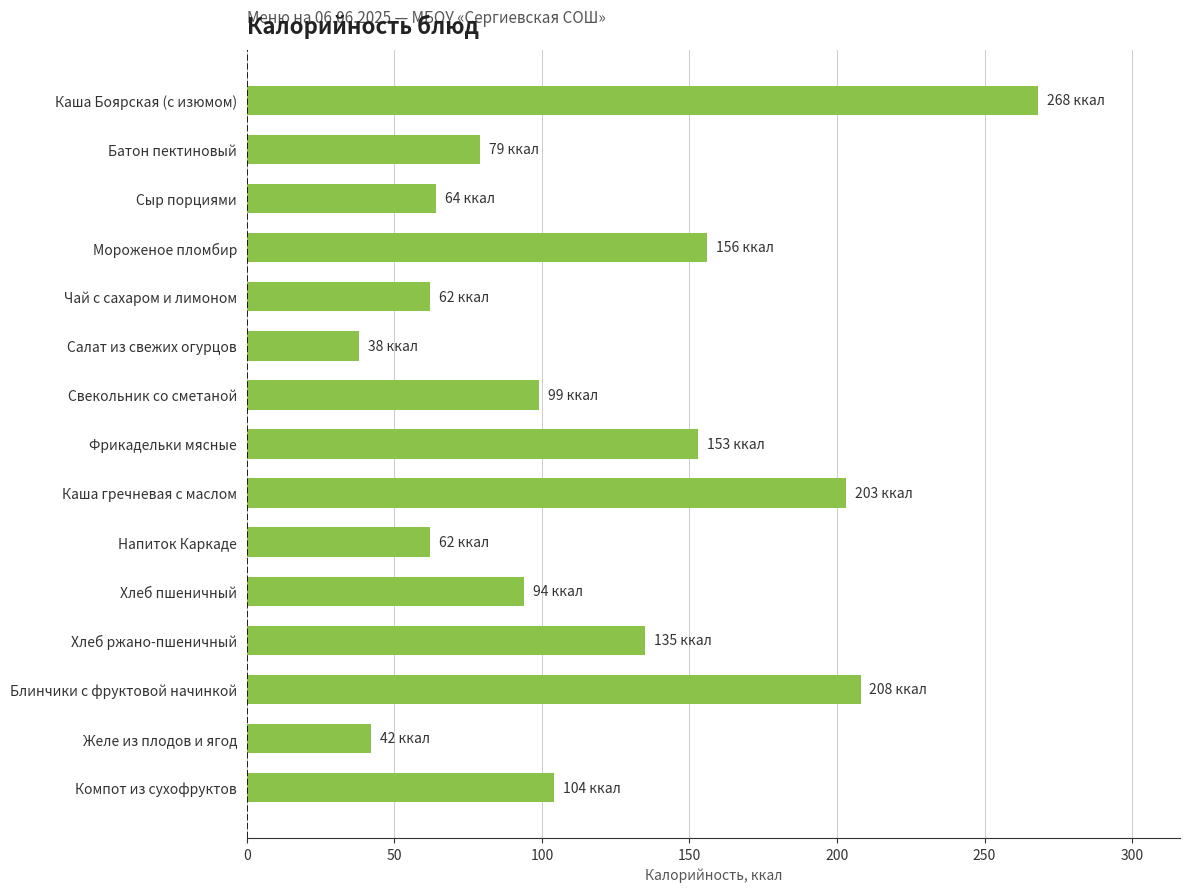

Which has a higher value, Компот из сухофруктов or Каша Боярская (с изюмом)?

Каша Боярская (с изюмом)